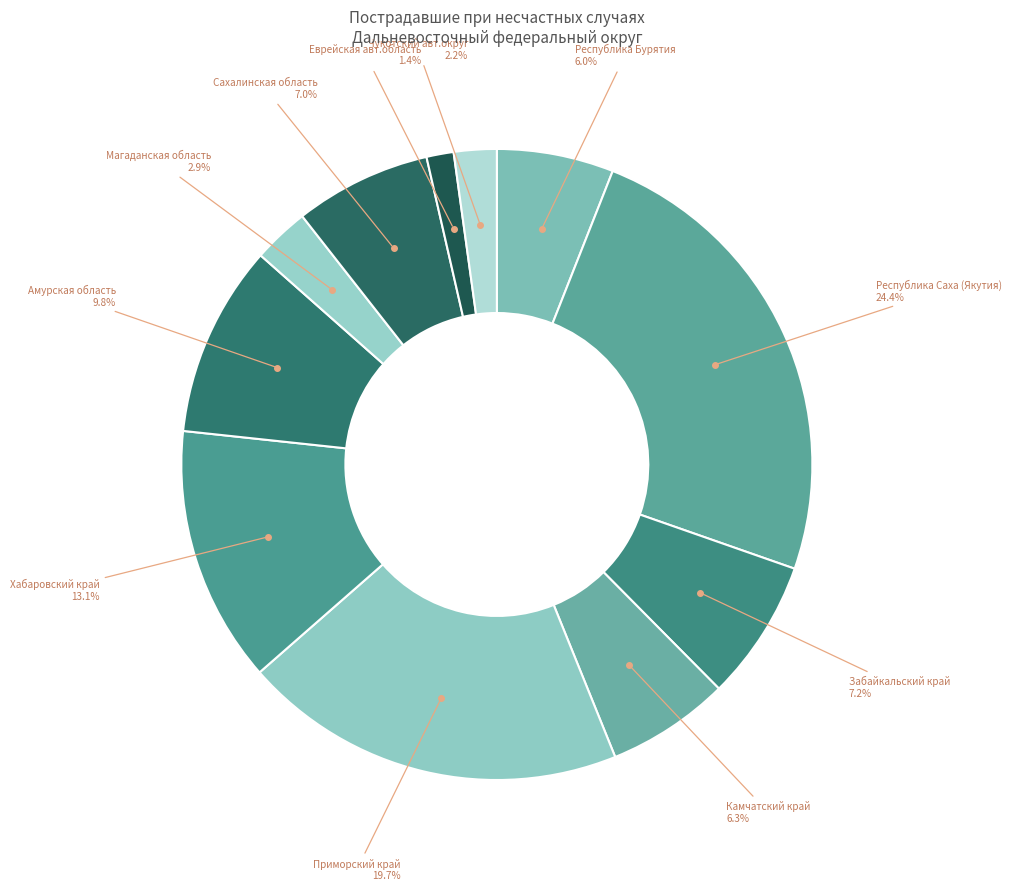

Count the number of slices in the pie.

11